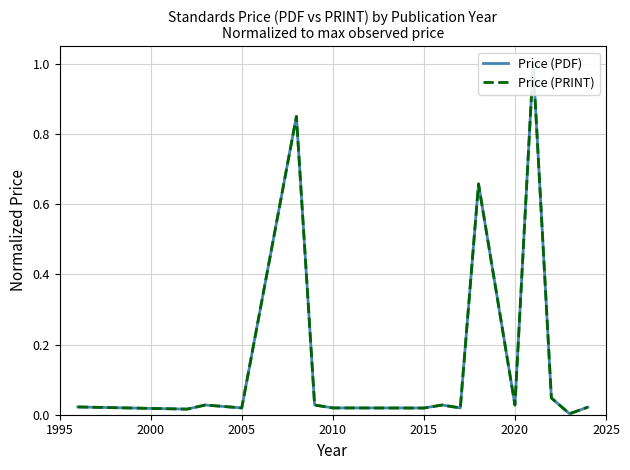

Reading left to right, extract all data points from this chart.

Price (PDF): 0.0	0.0	0.0	0.0	0.8	0.0	0.0	0.0	0.0	0.0	0.7	0.0	1.0	0.0	0.0	0.0
Price (PRINT): 0.0	0.0	0.0	0.0	0.8	0.0	0.0	0.0	0.0	0.0	0.7	0.0	1.0	0.0	0.0	0.0